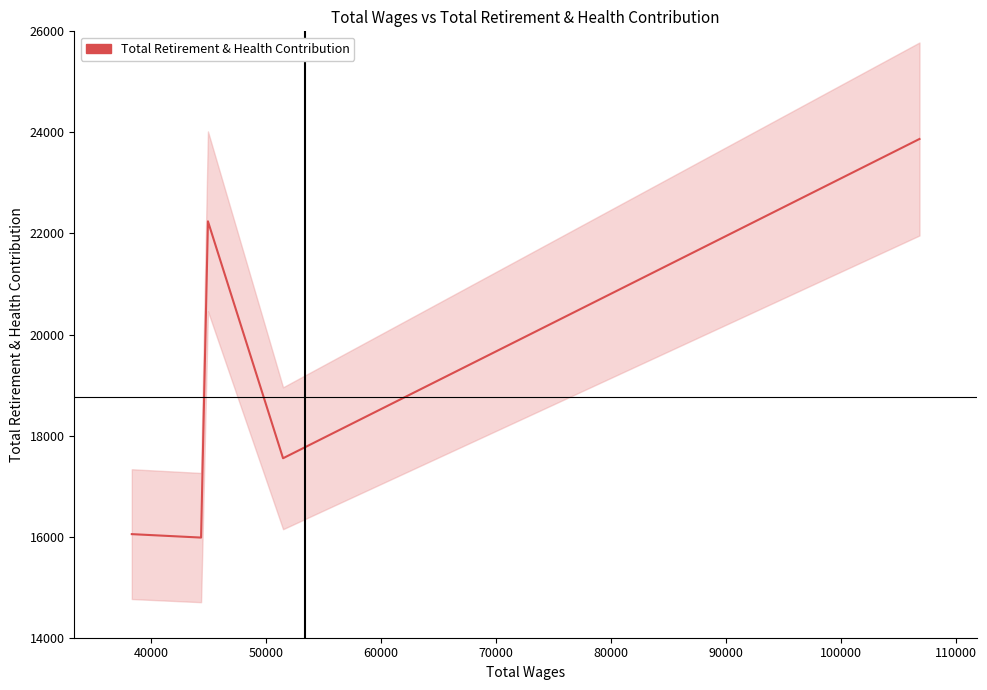

What is the difference between the maximum and minimum values?

7887.9